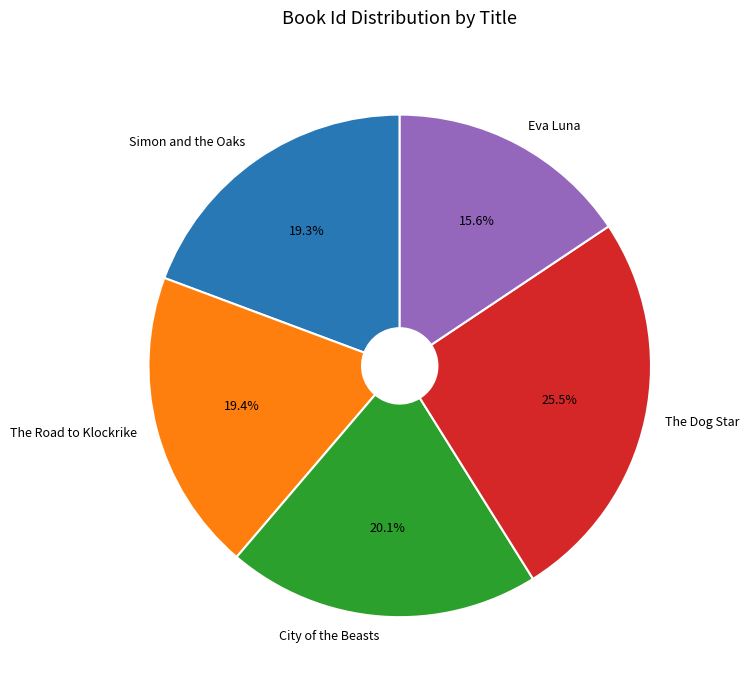

Which category has the biggest portion of the pie?

The Dog Star